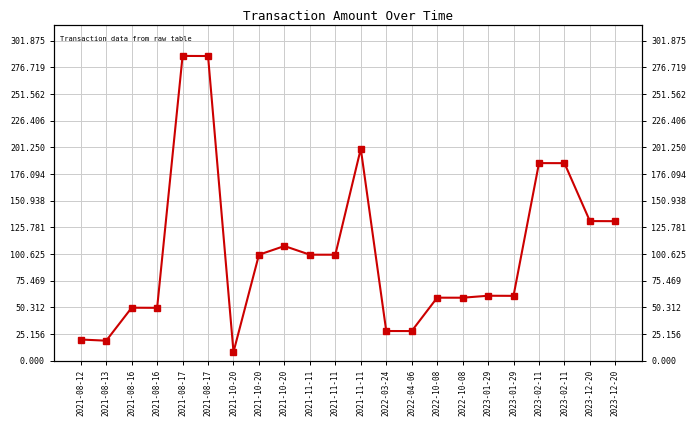

Reading left to right, what are all the values shown in this chart?

2021-08-12=20.0	2021-08-13=18.9	2021-08-16=50.0	2021-08-16=49.9	2021-08-17=287.5	2021-08-17=287.4	2021-10-20=8.2	2021-10-20=100.0	2021-10-20=108.2	2021-11-11=100.0	2021-11-11=100.0	2021-11-11=200.0	2022-03-24=28.0	2022-04-06=28.0	2022-10-08=59.5	2022-10-08=59.4	2023-01-29=61.3	2023-01-29=61.2	2023-02-11=186.4	2023-02-11=186.3	2023-12-20=131.7	2023-12-20=131.6